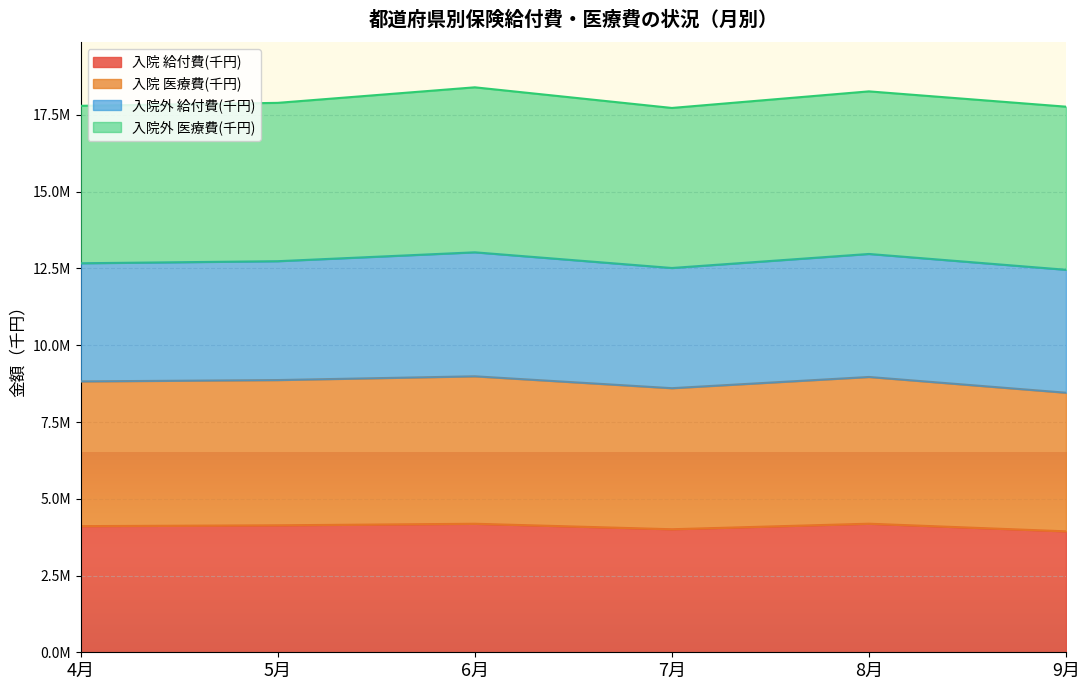

What are all the series names shown in the legend?

入院 給付費(千円), 入院 医療費(千円), 入院外 給付費(千円), 入院外 医療費(千円)